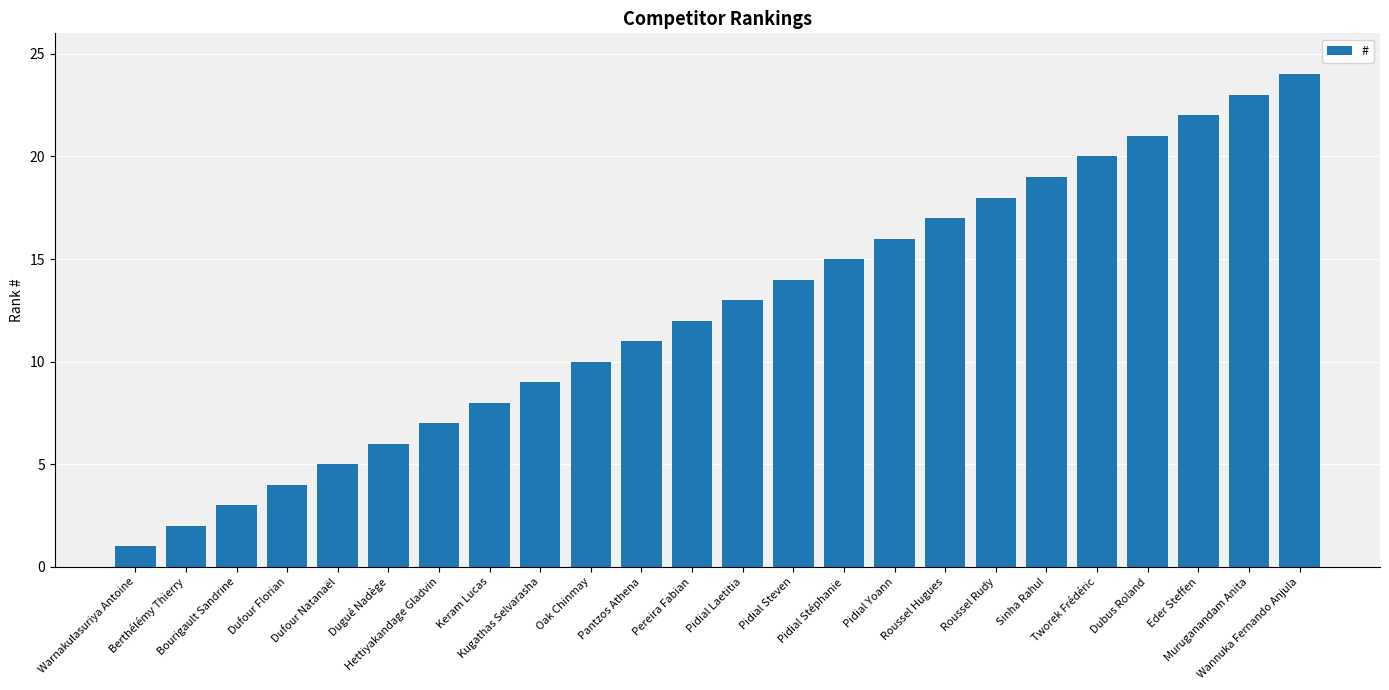

What is the sum of all values?

300